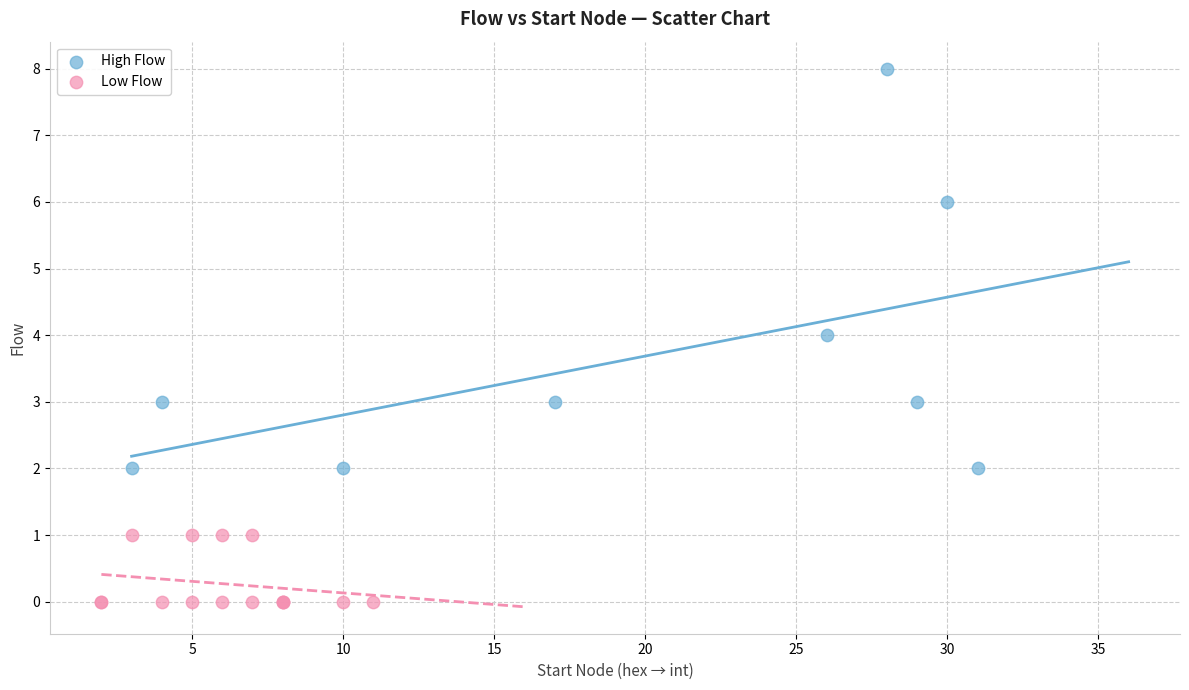

What are all the series names shown in the legend?

High Flow, Low Flow